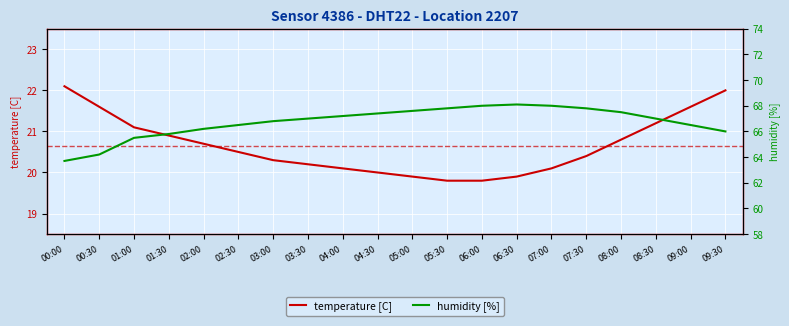

How many data points in temperature [C] are less than 20?

4